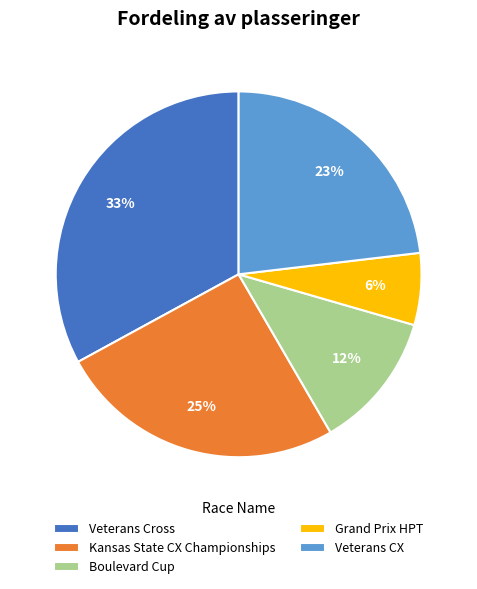

To the nearest percent, what is the combined percentage of Boulevard Cup and Veterans Cross?

45%